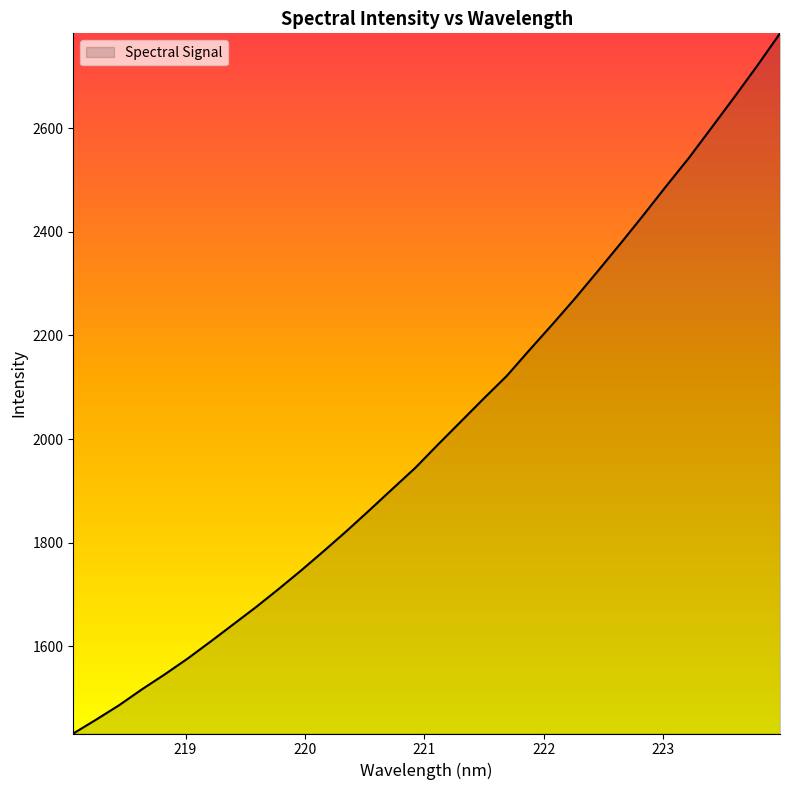

What is the difference between the maximum and minimum values?

1351.5